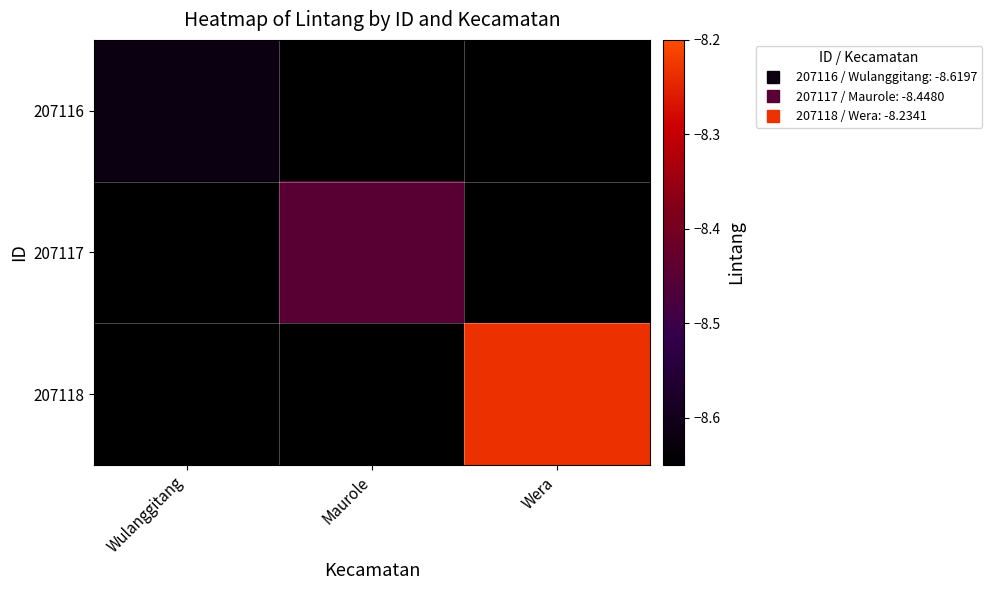

Reading left to right, transcribe all the data shown in this chart.

207116: Wulanggitang=-8.6	Maurole=-8.7	Wera=-8.7
207117: Wulanggitang=-8.7	Maurole=-8.4	Wera=-8.7
207118: Wulanggitang=-8.7	Maurole=-8.7	Wera=-8.2